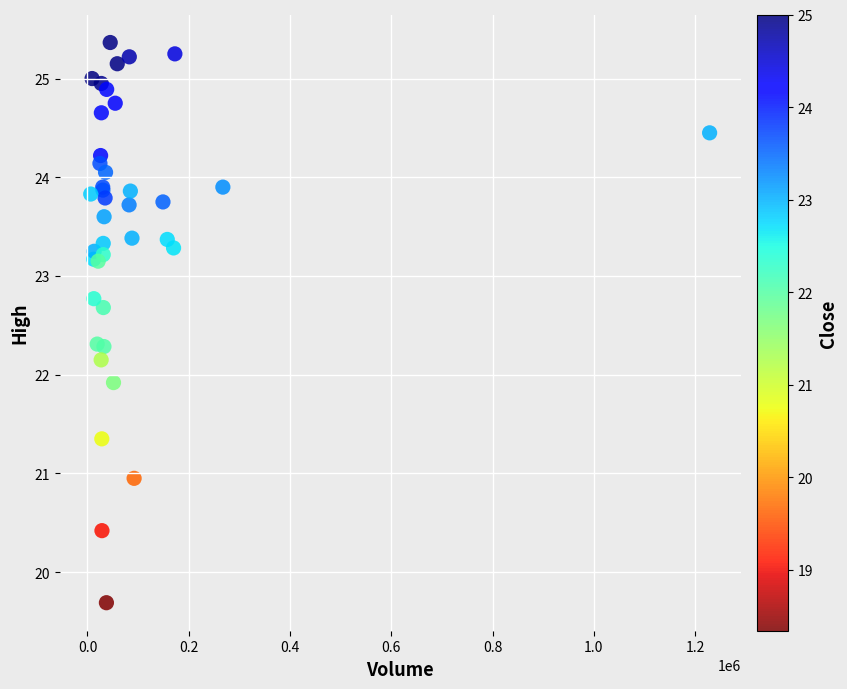

What Y value in the scatter plot is closest to 22?

21.9